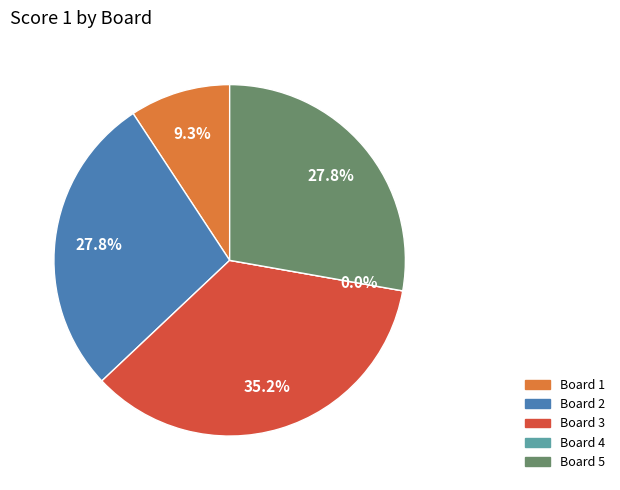

What is the smallest slice in the pie chart?

Board 4